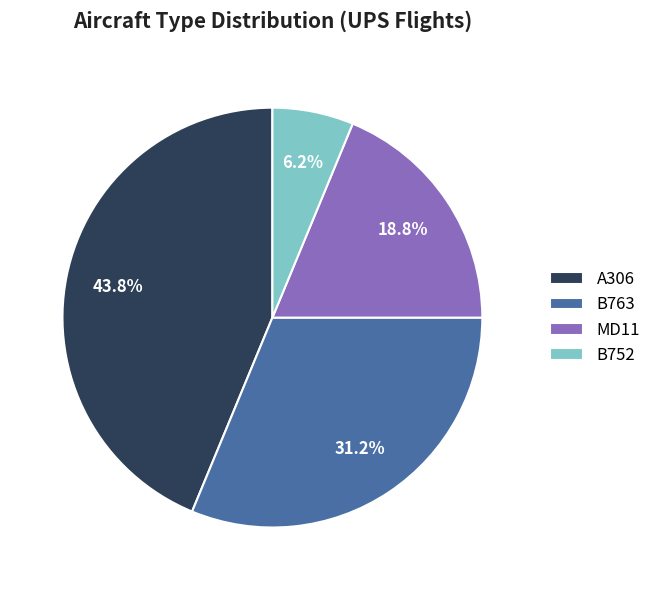

Count the number of slices in the pie.

4